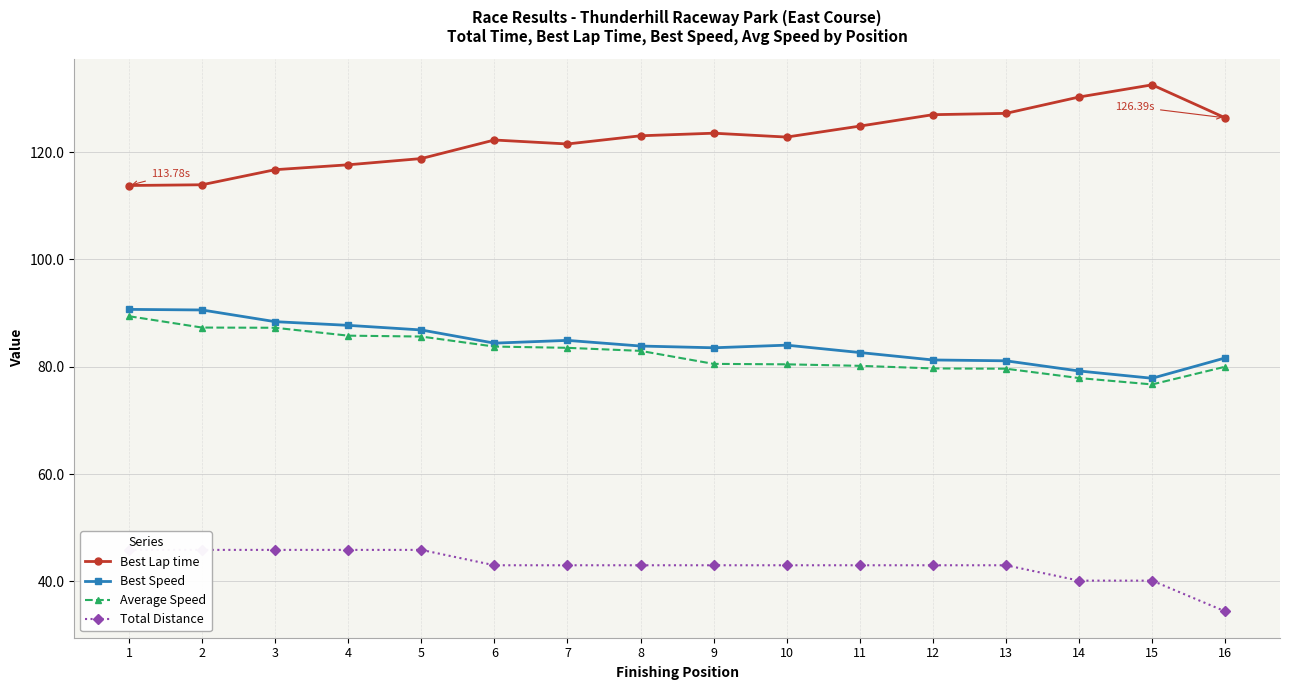

At 11, list the series in order from largest to smallest.

Best Lap time, Best Speed, Average Speed, Total Distance